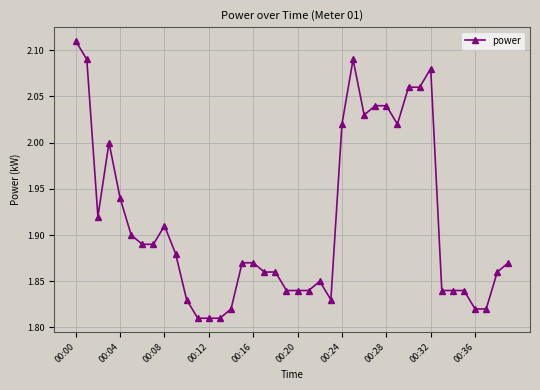

True or false: the data has more than 0 interior local peaks.

True